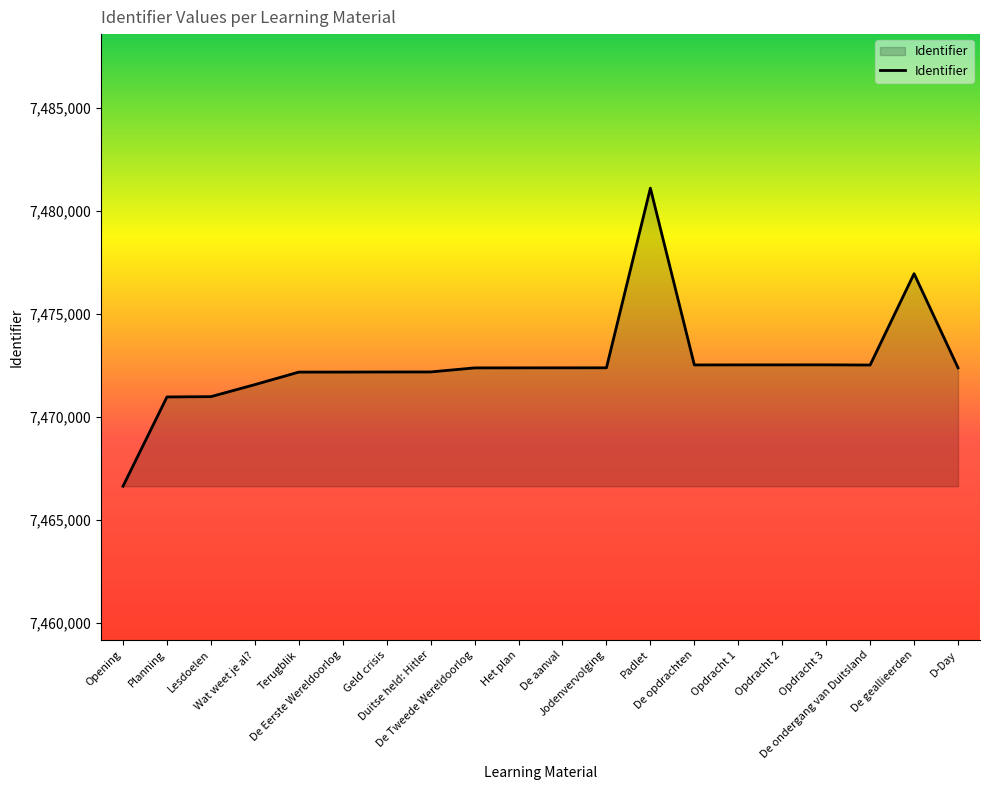

What is the minimum value shown in the chart?

7466634